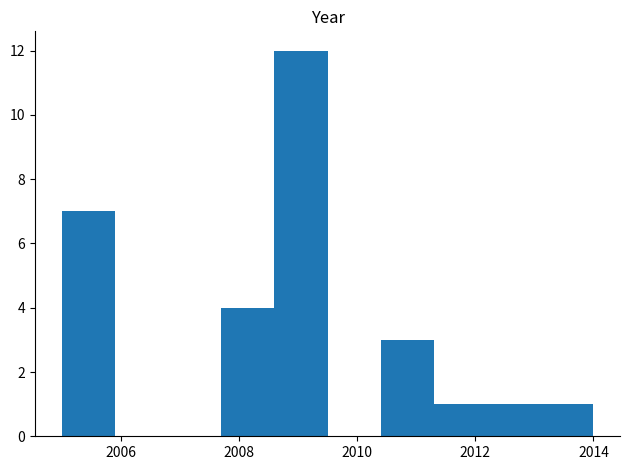

Reading left to right, transcribe this chart: for each bar, give the range it covers on the x-axis and its height. Neither the bar edges nor the heights are printed on the chart, so give them approximately, as read against the axes.

2005.0 to 2005.9: 7
2005.9 to 2006.8: 0
2006.8 to 2007.7: 0
2007.7 to 2008.6: 4
2008.6 to 2009.5: 12
2009.5 to 2010.4: 0
2010.4 to 2011.3: 3
2011.3 to 2012.2: 1
2012.2 to 2013.1: 1
2013.1 to 2014.0: 1